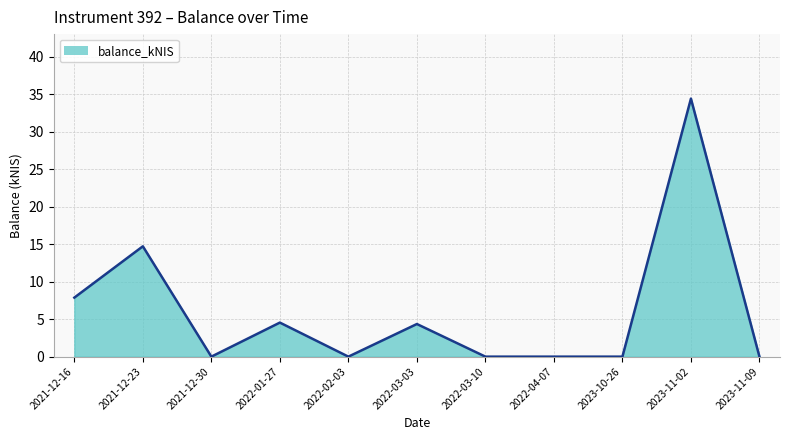

How many lines are shown in the chart?

1